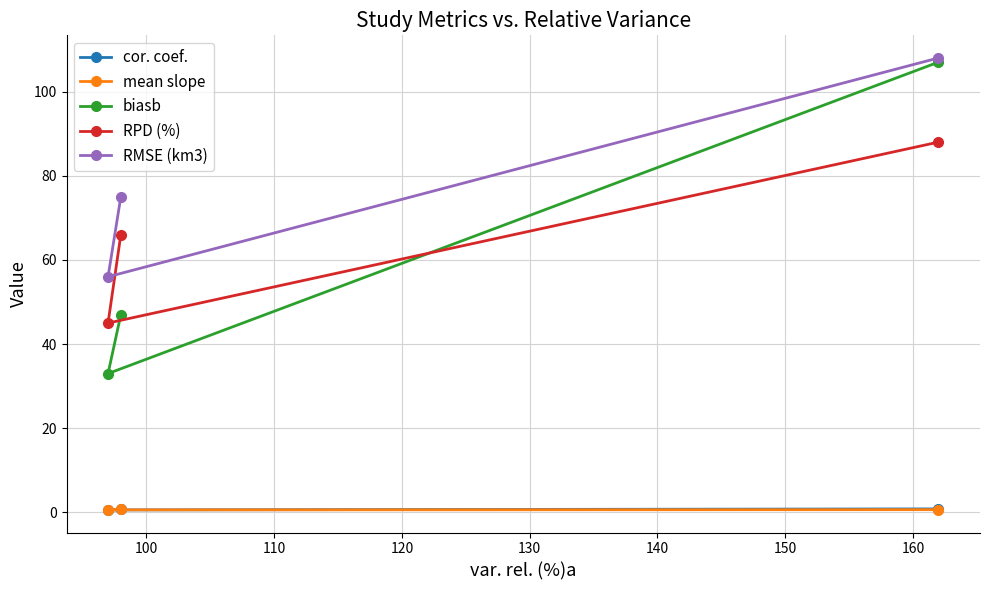

Which series has the widest spread of values?

biasb